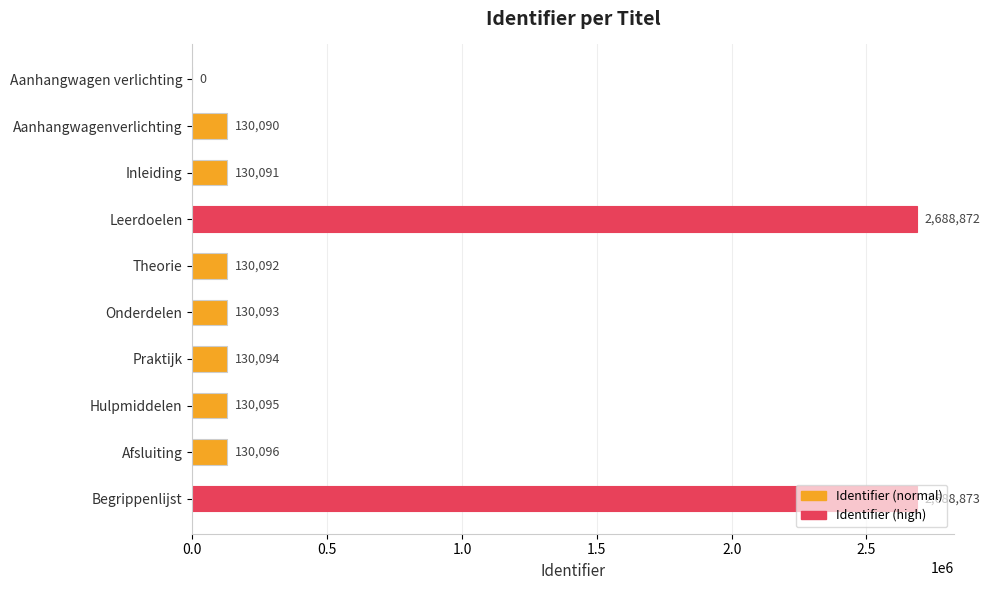

At which category does the chart reach its peak across all series?

Begrippenlijst